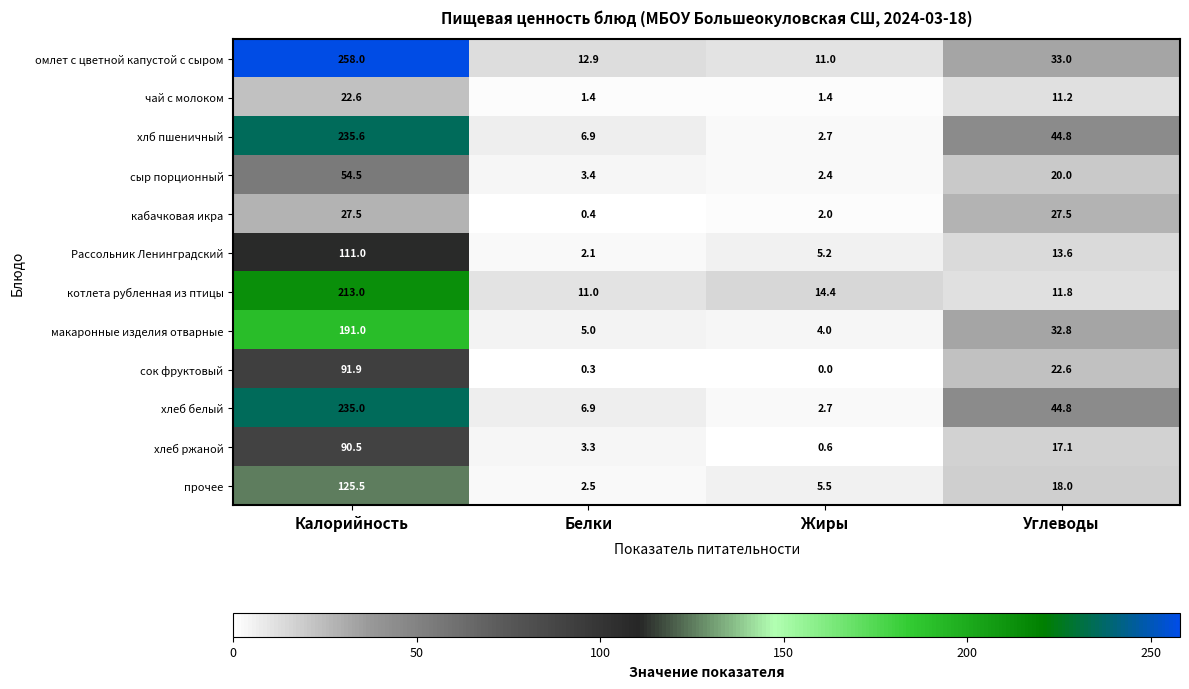

At which label does сыр порционный first exceed 20?

Калорийность